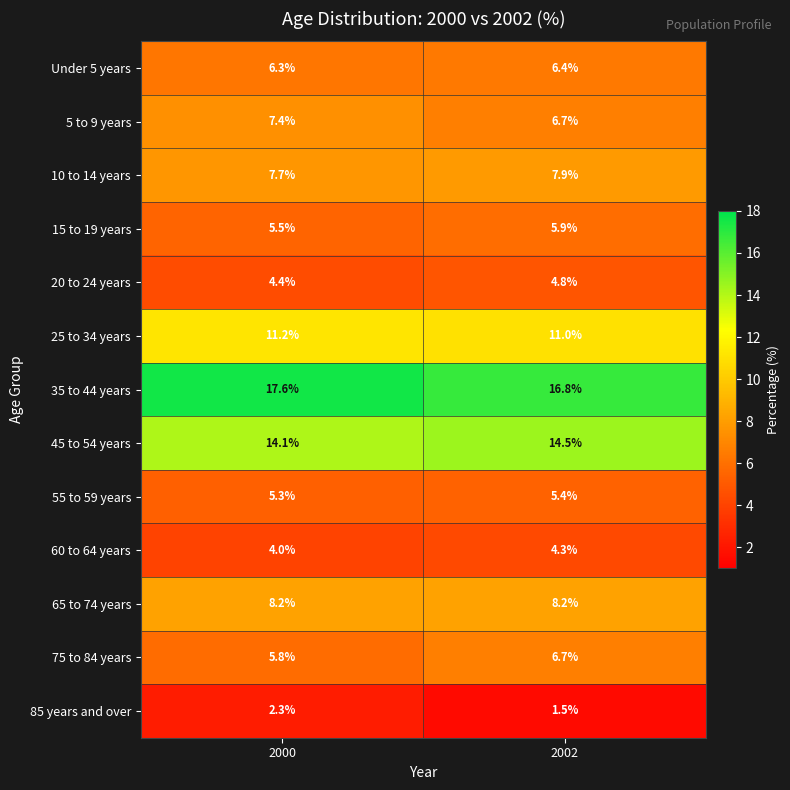

At which label is 45 to 54 years closest to 14?

2000